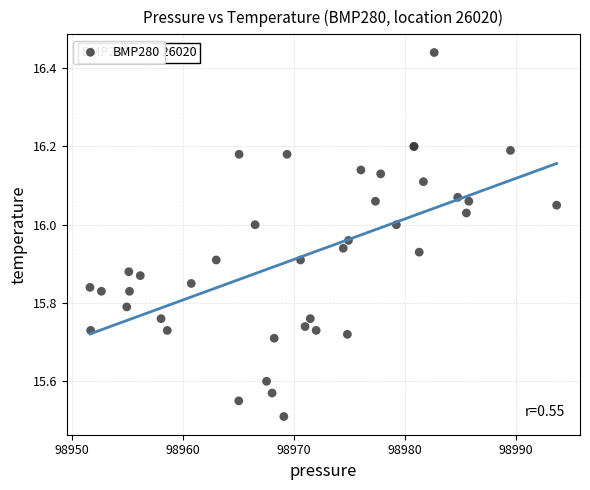

What Y value in the scatter plot is closest to 15?

15.5